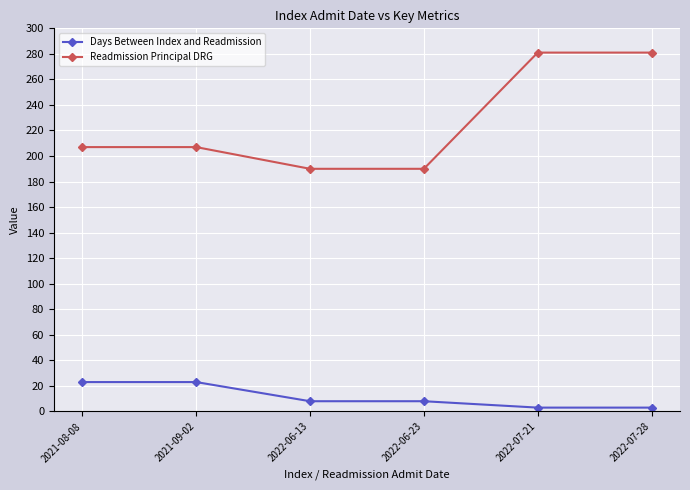

Is this an area chart (filled region under the line)?

No